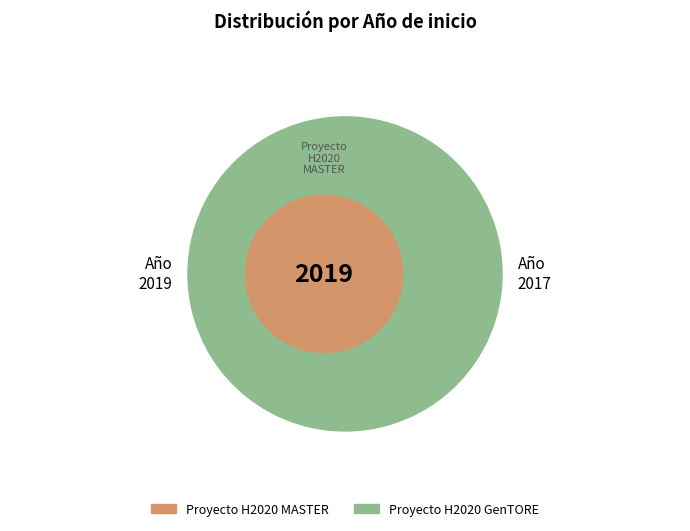

How many slices are in this pie chart?

2